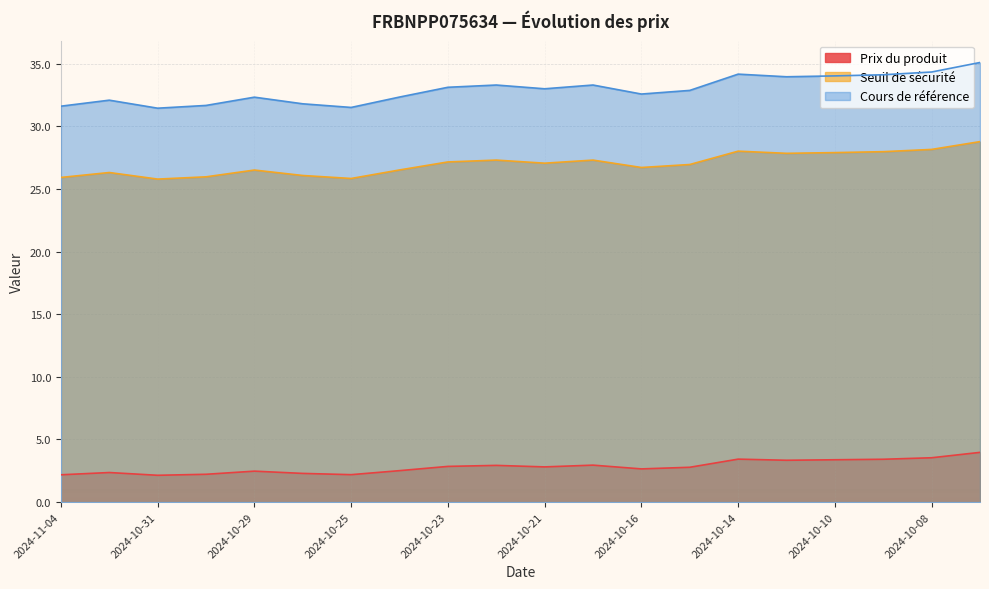

Reading left to right, extract all data points from this chart.

Prix du produit: 2024-11-04=2.2	2024-11-01=2.4	2024-10-31=2.1	2024-10-30=2.2	2024-10-29=2.5	2024-10-28=2.3	2024-10-25=2.2	2024-10-24=2.5	2024-10-23=2.9	2024-10-22=2.9	2024-10-21=2.8	2024-10-18=3.0	2024-10-16=2.6	2024-10-15=2.8	2024-10-14=3.4	2024-10-11=3.3	2024-10-10=3.4	2024-10-09=3.4	2024-10-08=3.5	2024-10-07=4.0
Seuil de sécurité: 2024-11-04=25.9	2024-11-01=26.3	2024-10-31=25.8	2024-10-30=26.0	2024-10-29=26.5	2024-10-28=26.1	2024-10-25=25.8	2024-10-24=26.5	2024-10-23=27.2	2024-10-22=27.3	2024-10-21=27.1	2024-10-18=27.3	2024-10-16=26.7	2024-10-15=27.0	2024-10-14=28.0	2024-10-11=27.9	2024-10-10=27.9	2024-10-09=28.0	2024-10-08=28.2	2024-10-07=28.8
Cours de référence: 2024-11-04=31.6	2024-11-01=32.1	2024-10-31=31.5	2024-10-30=31.7	2024-10-29=32.3	2024-10-28=31.8	2024-10-25=31.5	2024-10-24=32.4	2024-10-23=33.1	2024-10-22=33.3	2024-10-21=33.0	2024-10-18=33.3	2024-10-16=32.6	2024-10-15=32.9	2024-10-14=34.2	2024-10-11=34.0	2024-10-10=34.0	2024-10-09=34.1	2024-10-08=34.4	2024-10-07=35.1